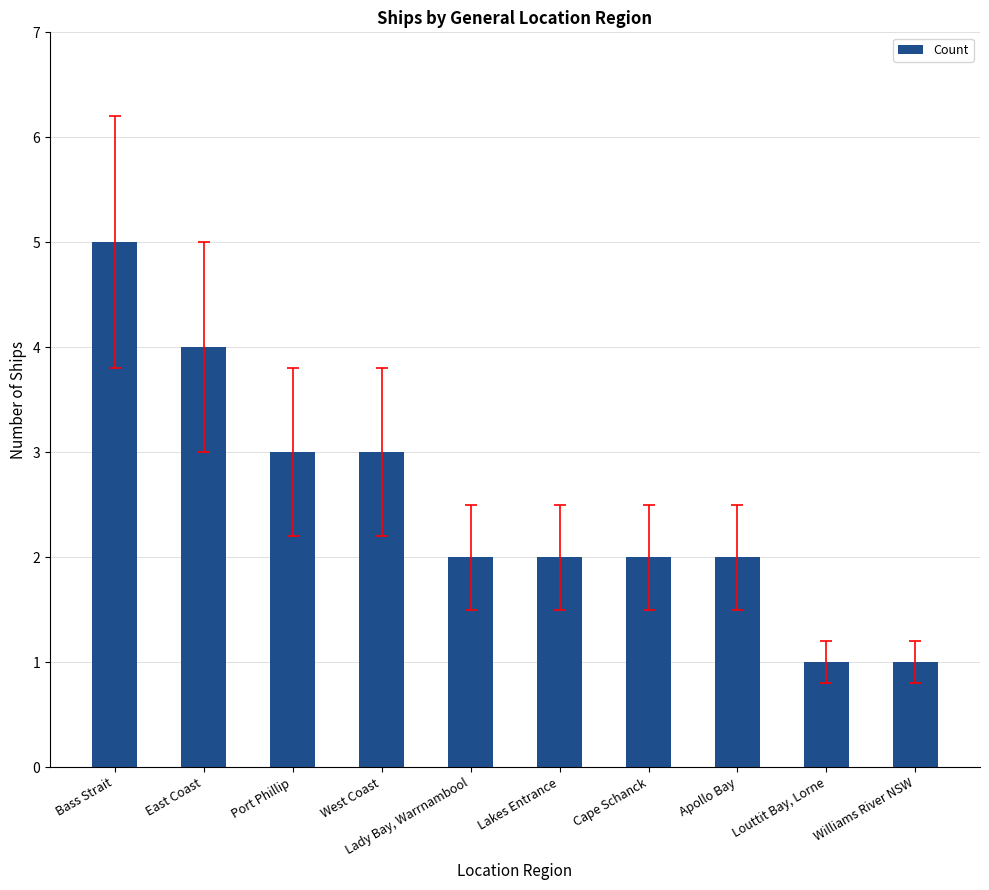

Is it true that the value at Lakes Entrance is 3?

False